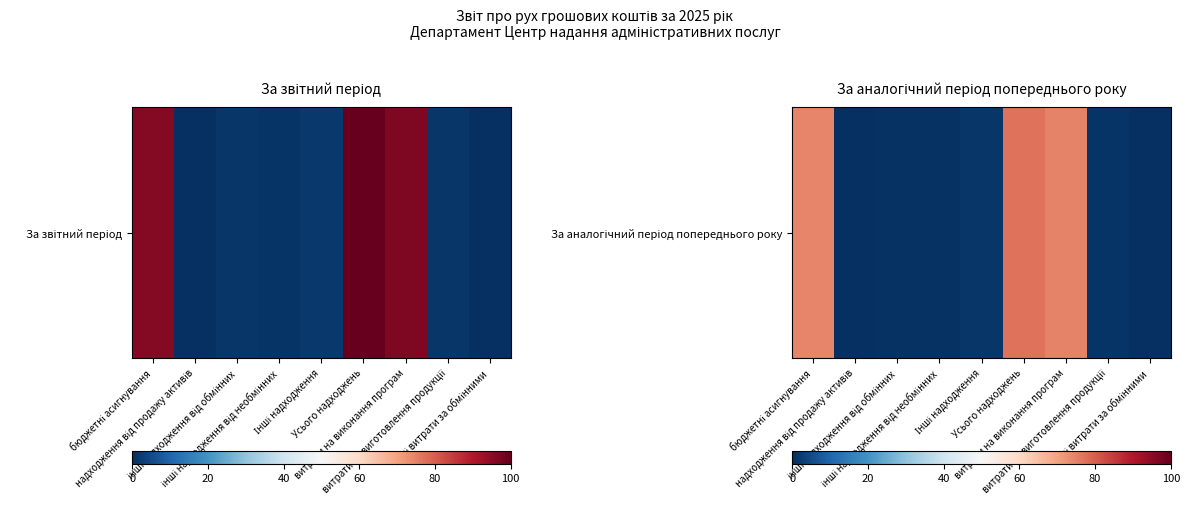

Reading right to left, what are all the values shown in this chart?

інші витрати за обмінними=0.0	витрати на виготовлення продукції=0.8	витрати на виконання програм=75.0	Усього надходжень=77.3	Інші надходження=1.5	інші надходження від необмінних=0.6	інші надходження від обмінних=0.7	надходження від продажу активів=0.0	бюджетні асигнування=74.5